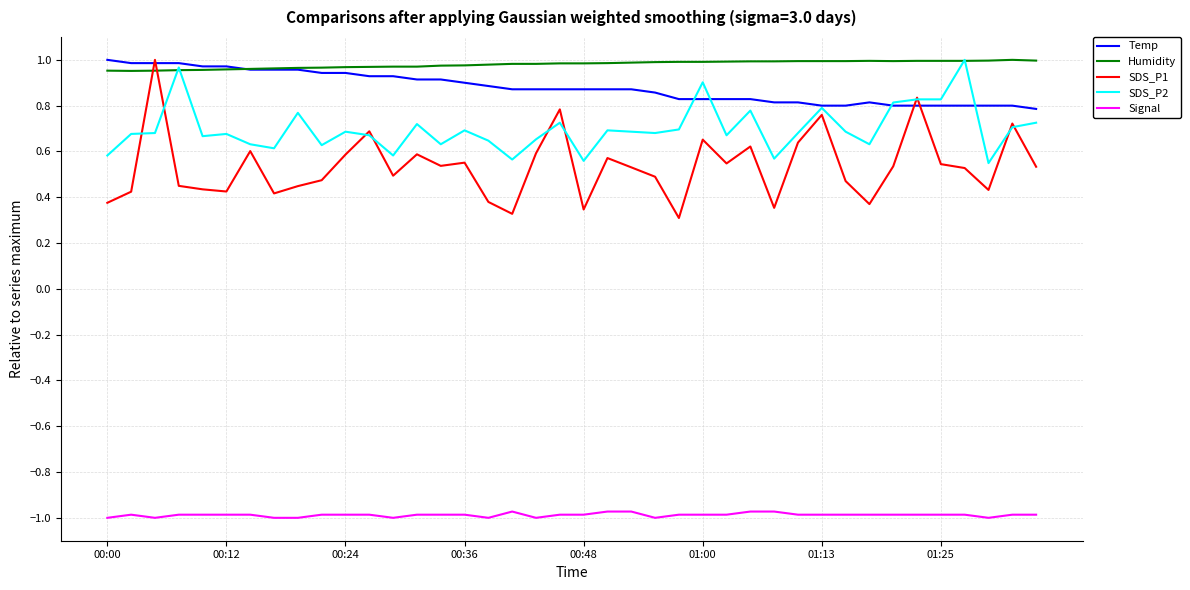

True or false: Signal has more than 0 interior local peaks.

True